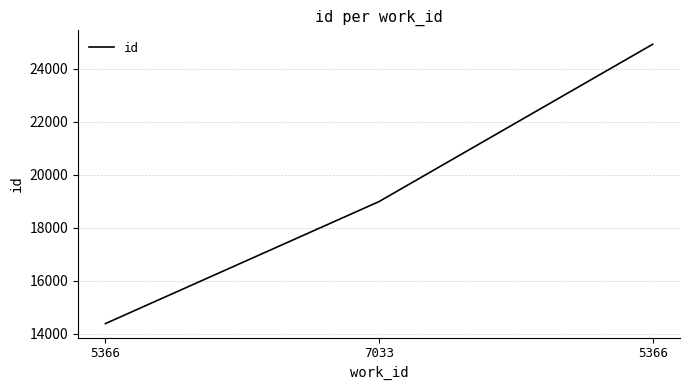

Which category has the lowest value across all series?

5366